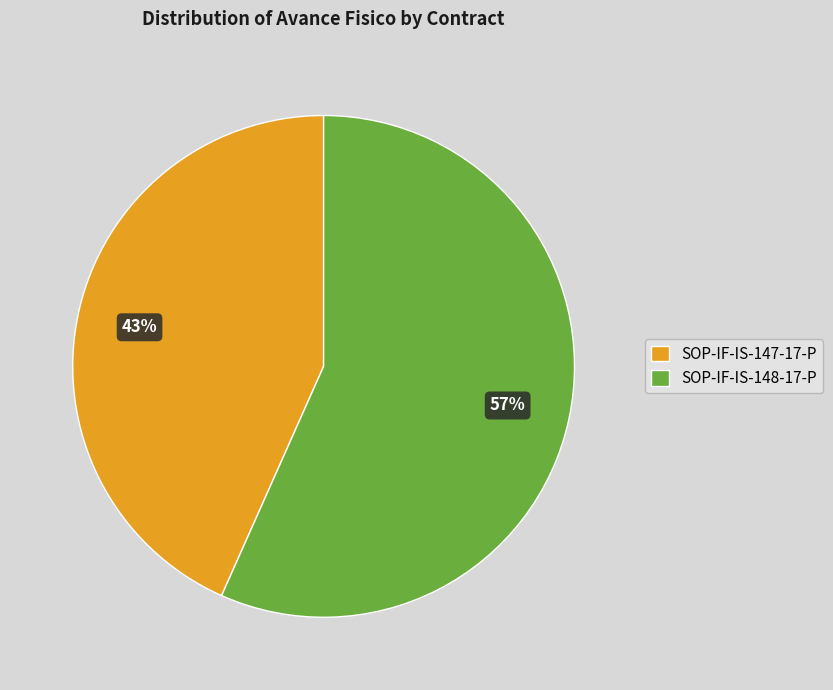

The SOP-IF-IS-147-17-P slice represents 30% of the pie. True or false?

False